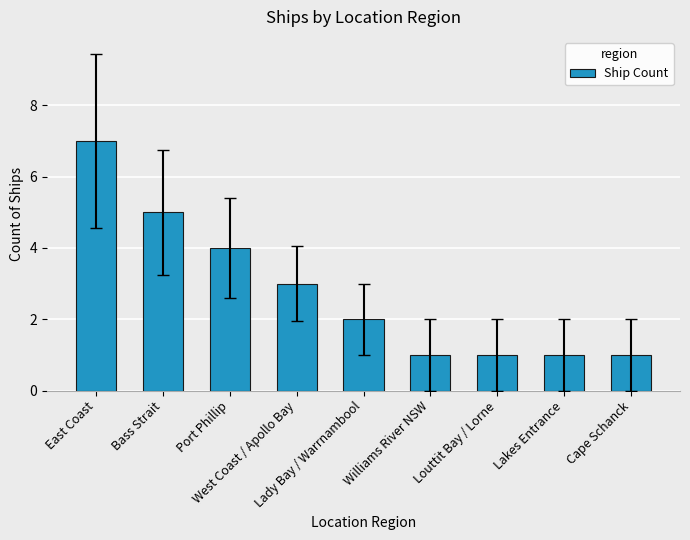

What is the sum of all values?

25